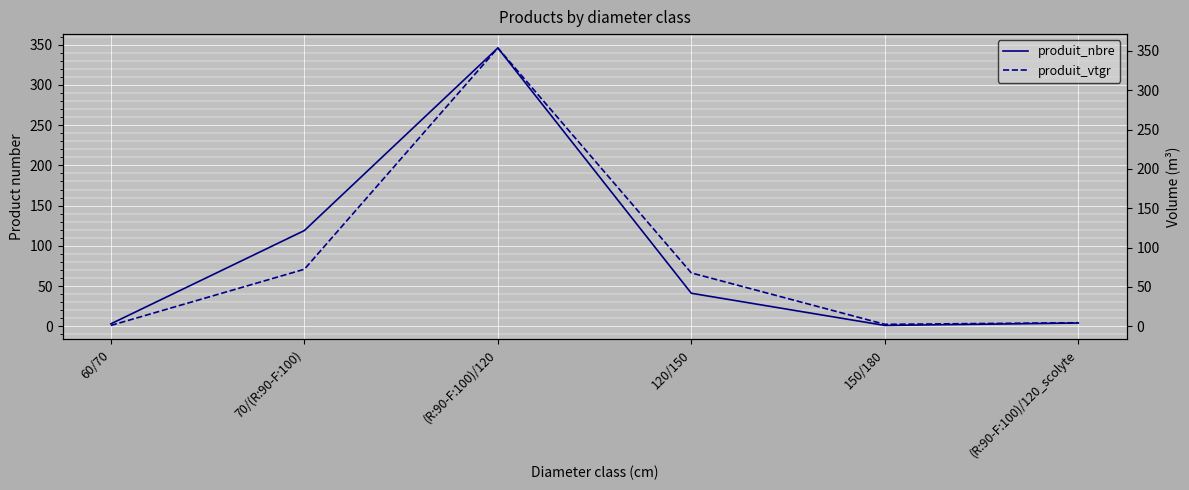

What is the spread (max minus min) of values at 70/(R:90-F:100)?

46.5